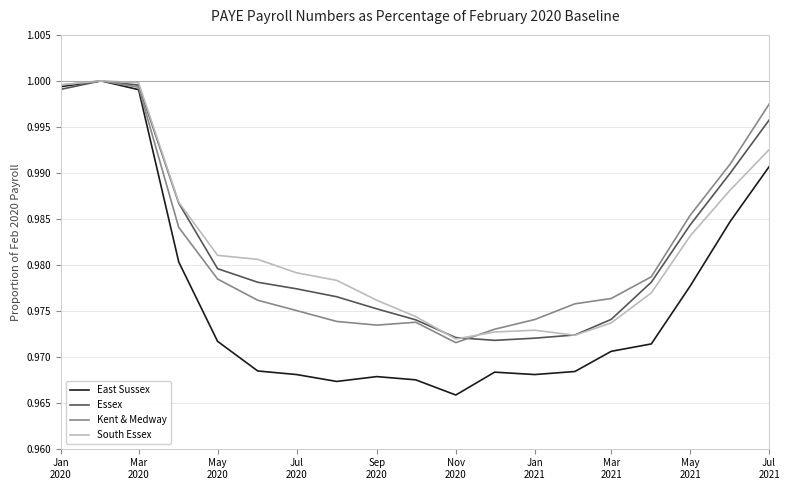

Which series has the widest spread of values?

East Sussex